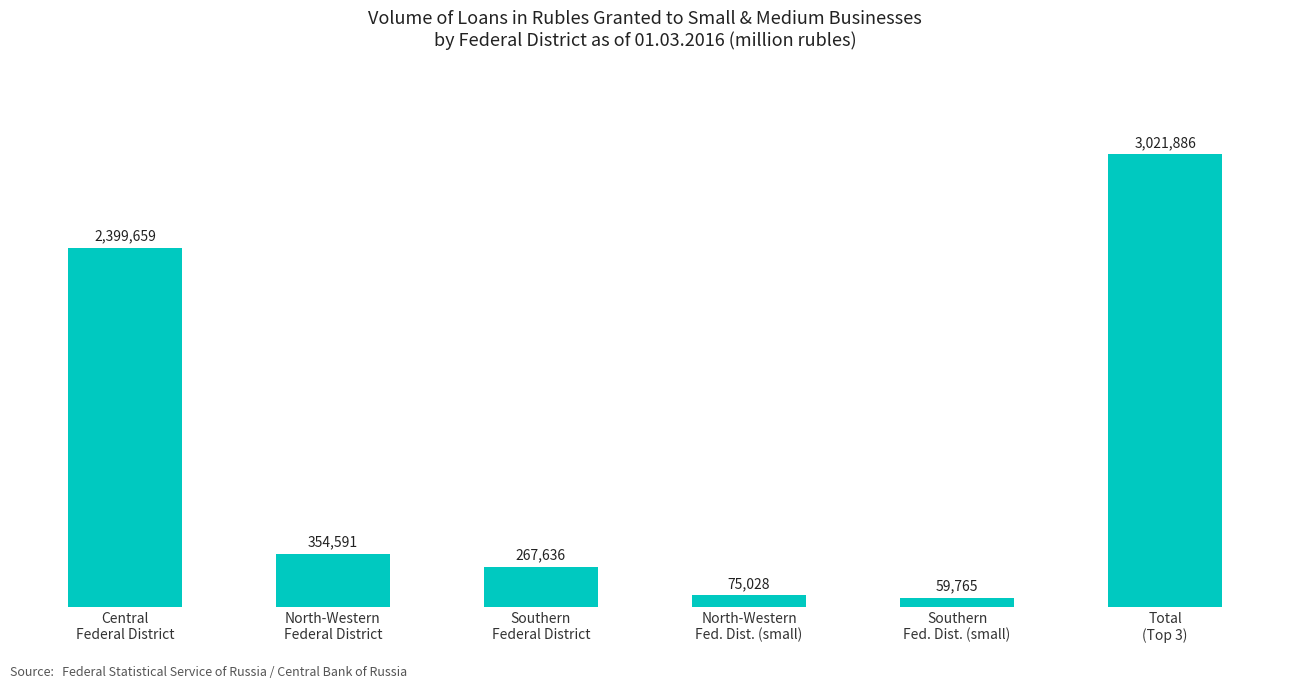

Which has a higher value, Total
(Top 3) or North-Western
Fed. Dist. (small)?

Total
(Top 3)